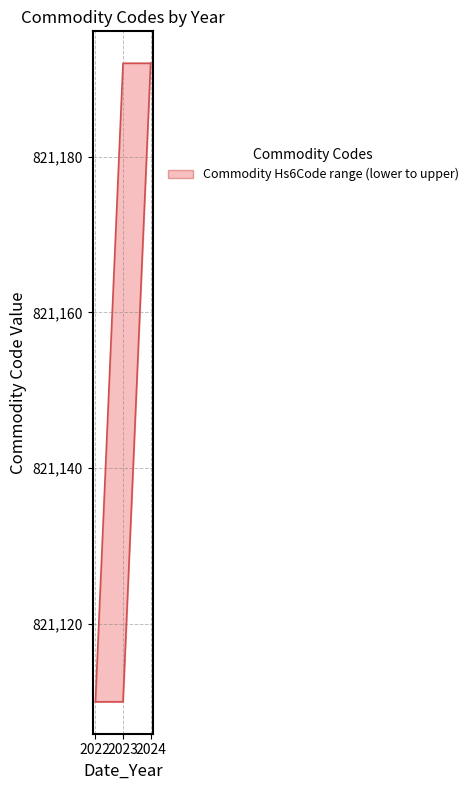

Where is Commodity_Hs6Code_upper nearest to the value 821151?

2022